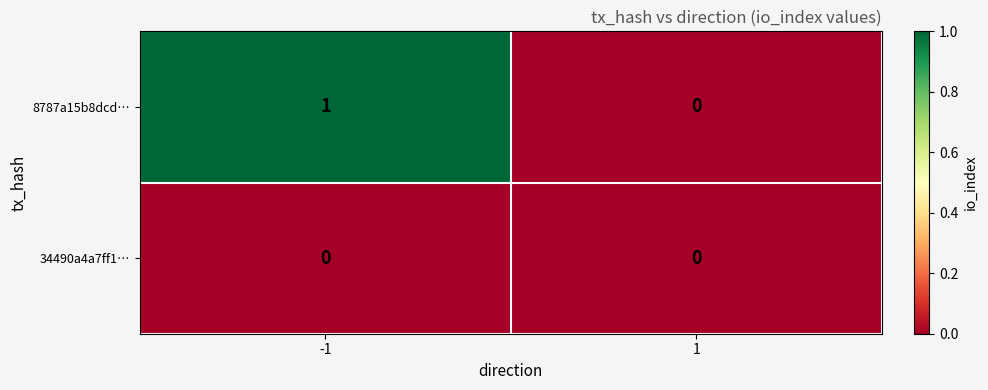

Which series has the largest total across all categories?

8787a15b8dcd…